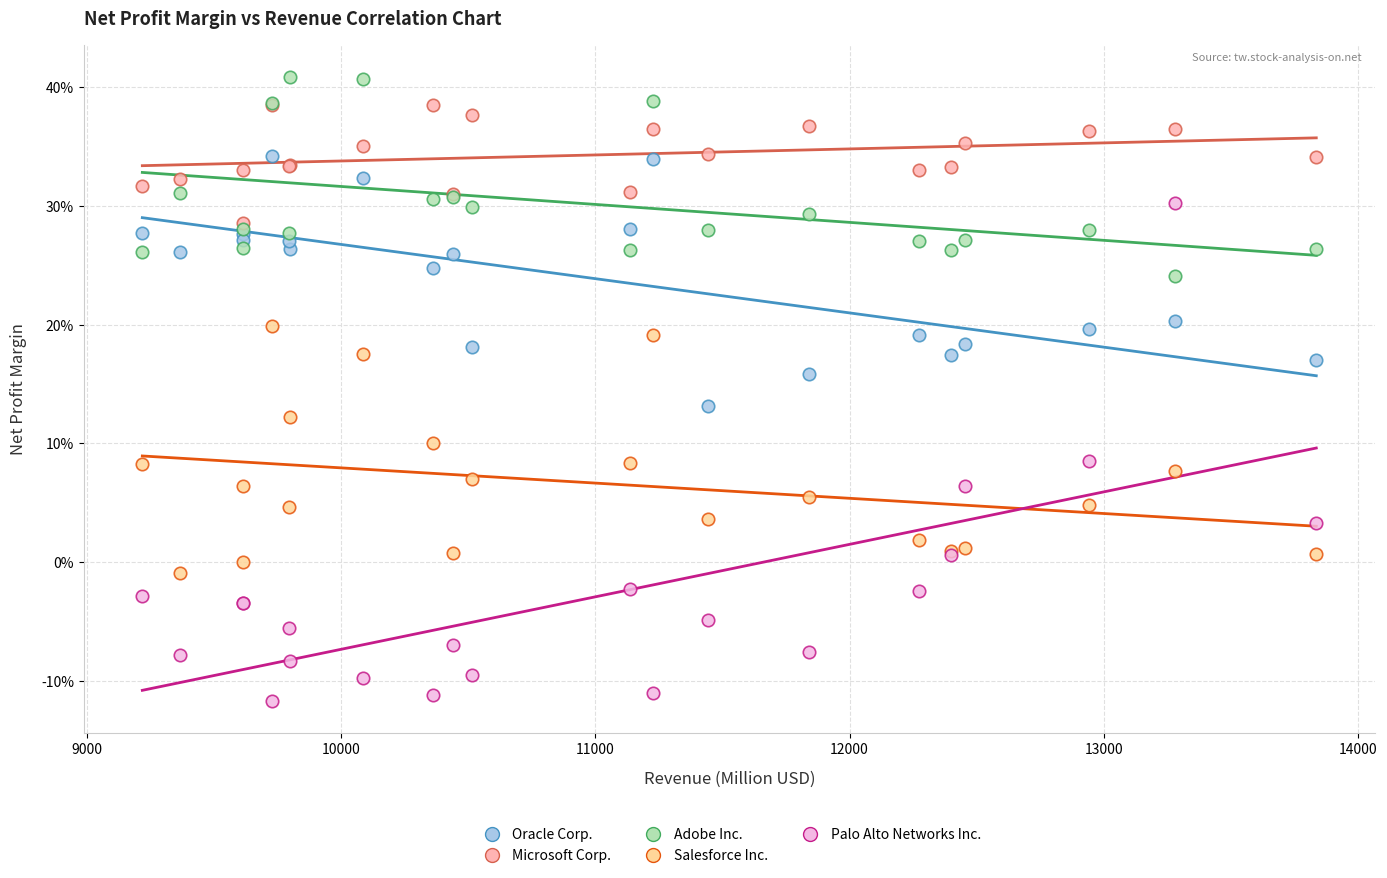

Which series reaches the maximum Y coordinate?

Adobe Inc.